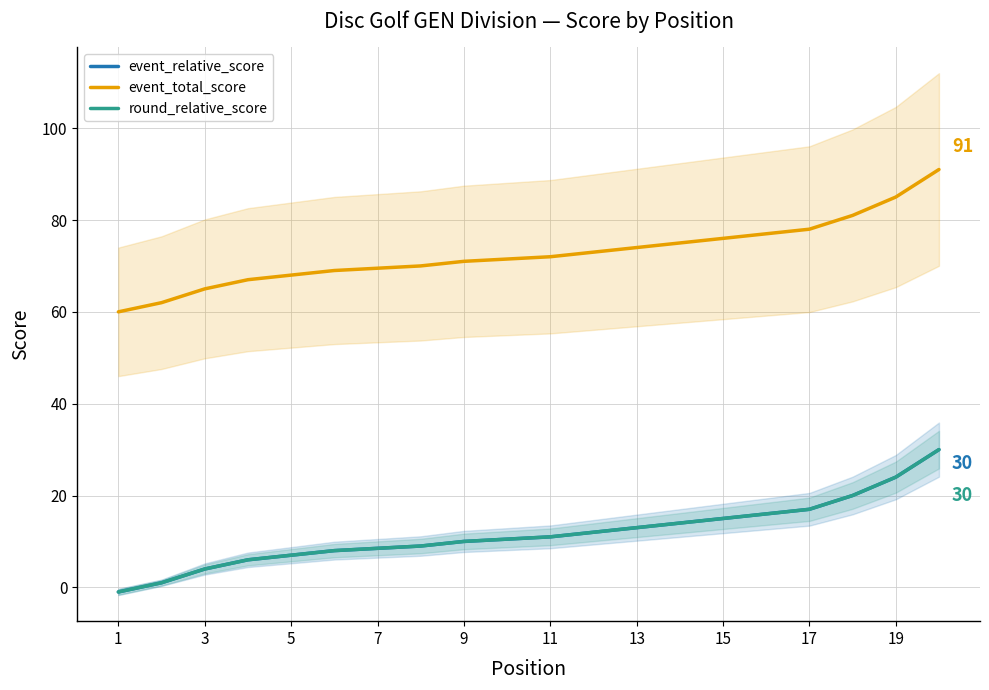

What is the sum of all round_relative_score values?

233